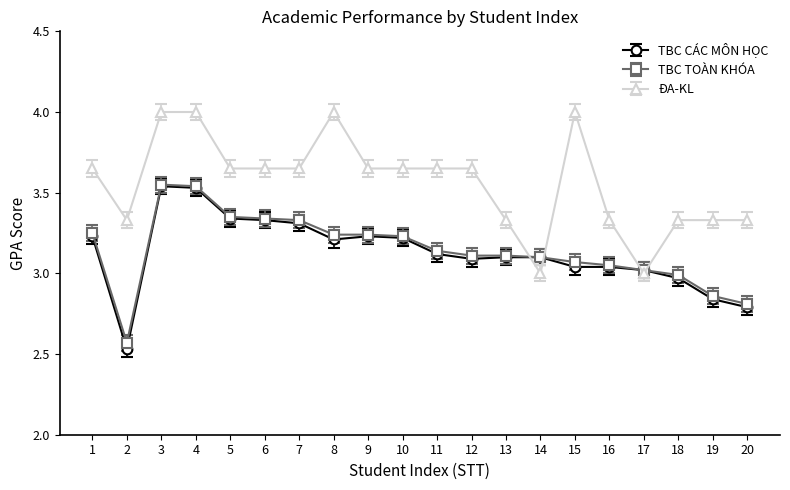

How many times do TBC TOÀN KHÓA and ĐA-KL cross each other?

4